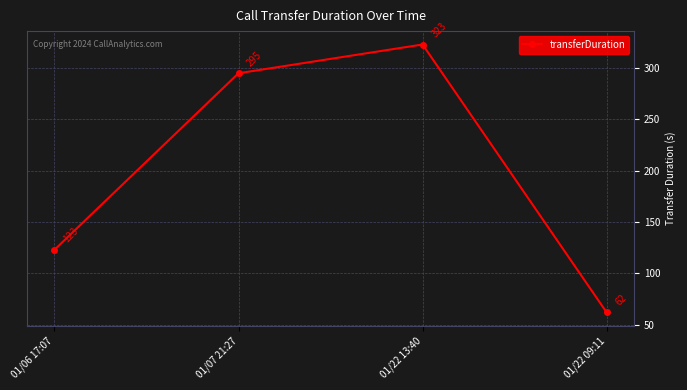

The value at 01/22 13:40 is 466. True or false?

False